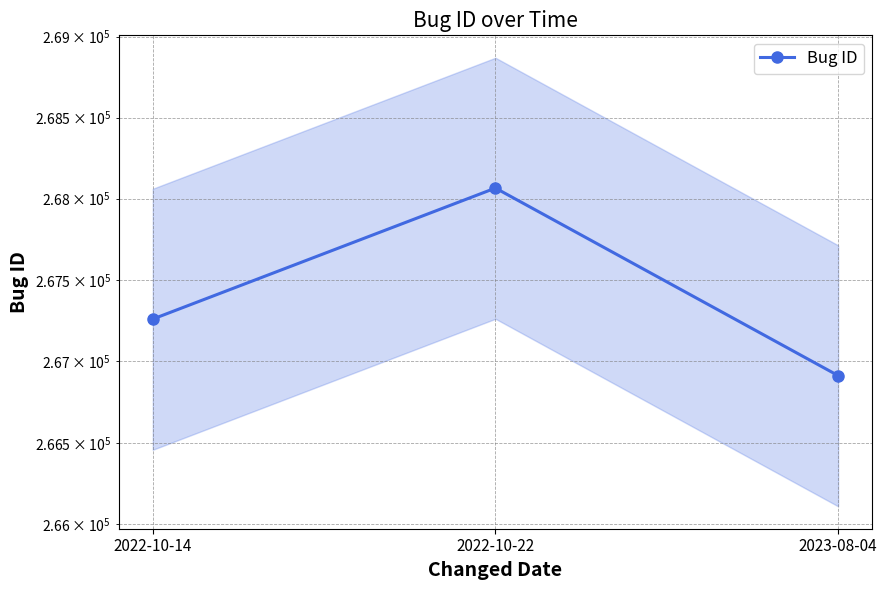

Rank the categories by value from lowest to highest.

2023-08-04, 2022-10-14, 2022-10-22